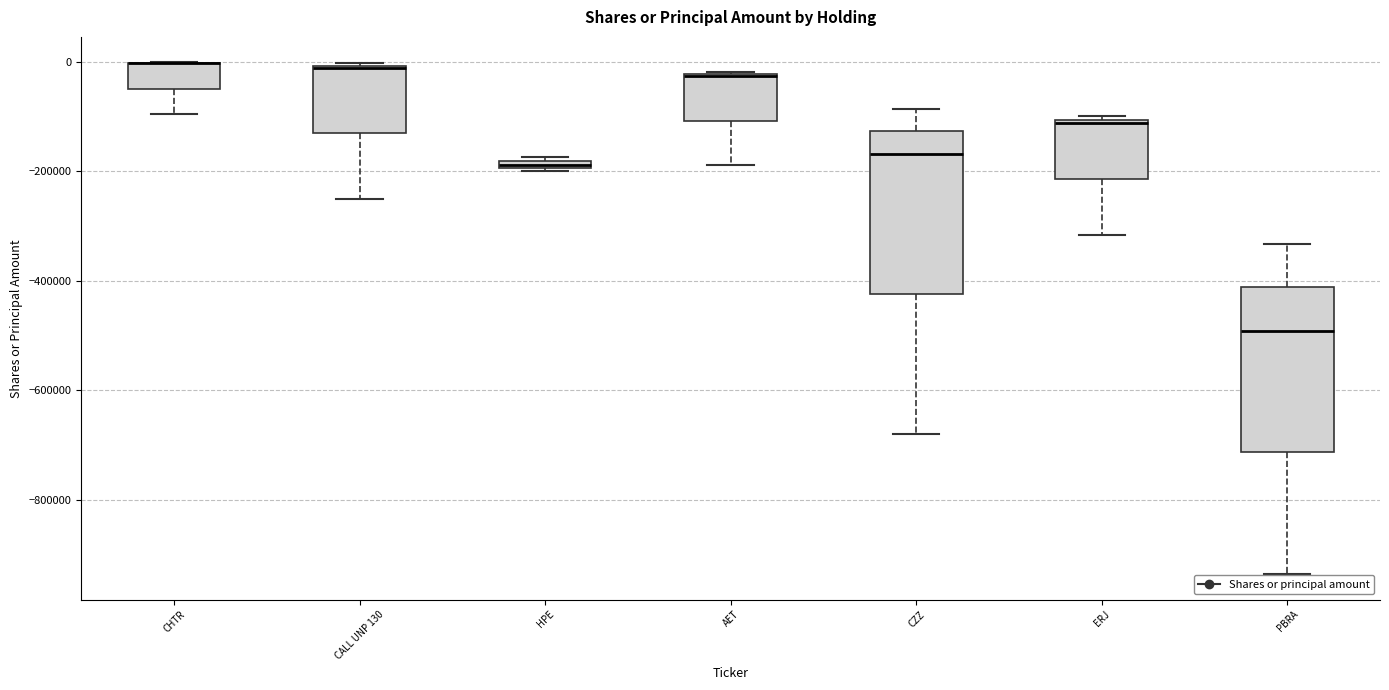

Where does the lower whisker of the box for CALL UNP 130 end on the y-axis? The values are not printed on the chart, so give them approximately, as read against the axis.

-240000